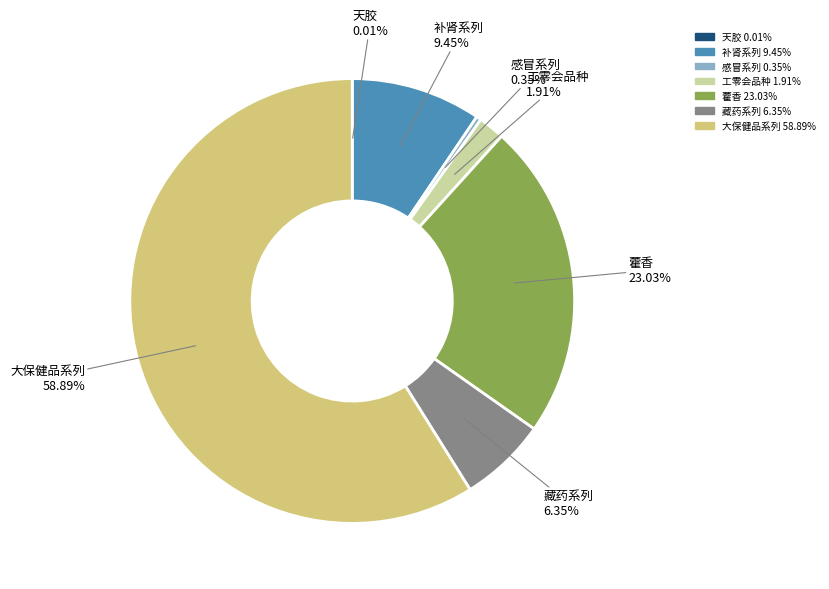

To the nearest percent, what is the average slice percentage?

14%